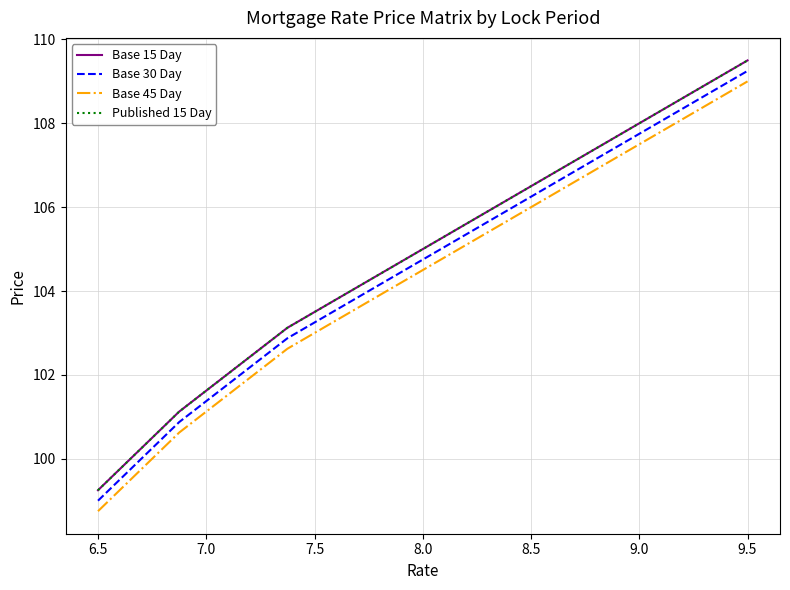

Does the chart have visible grid lines?

Yes